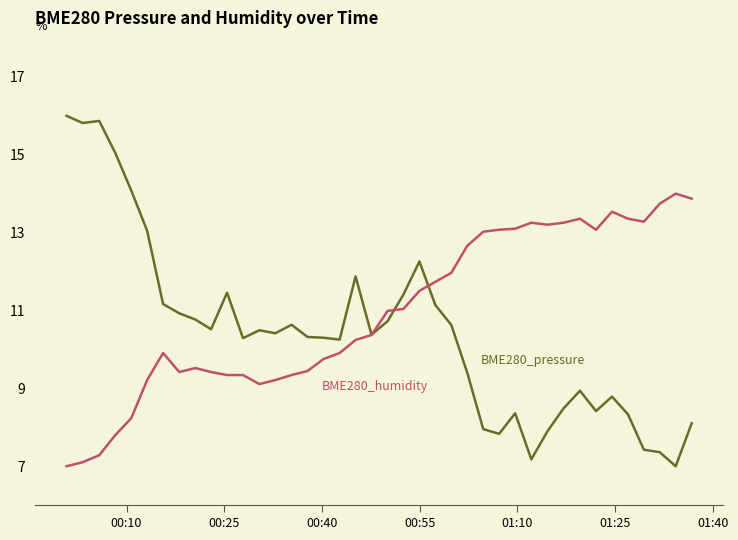

What is the maximum value shown in the chart?

16.0